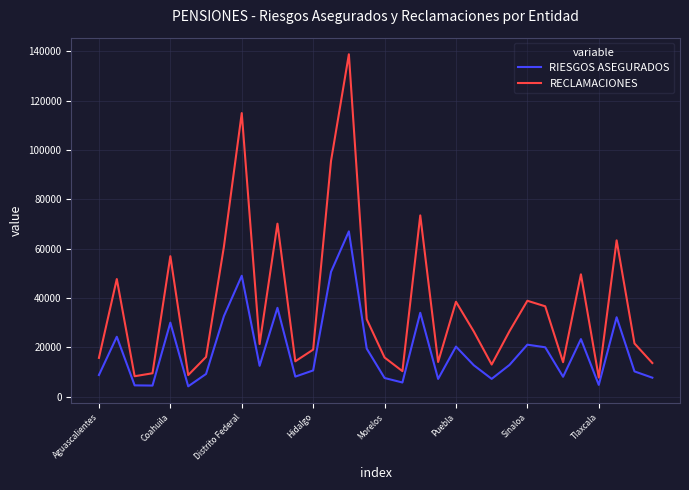

Which series has the widest spread of values?

RECLAMACIONES